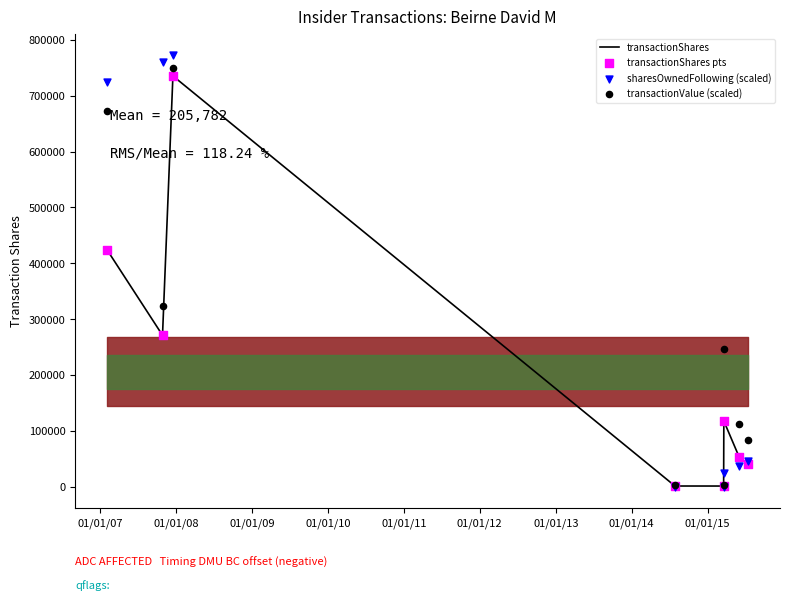

What is the total value across all series at 01/01/13?

210125.5